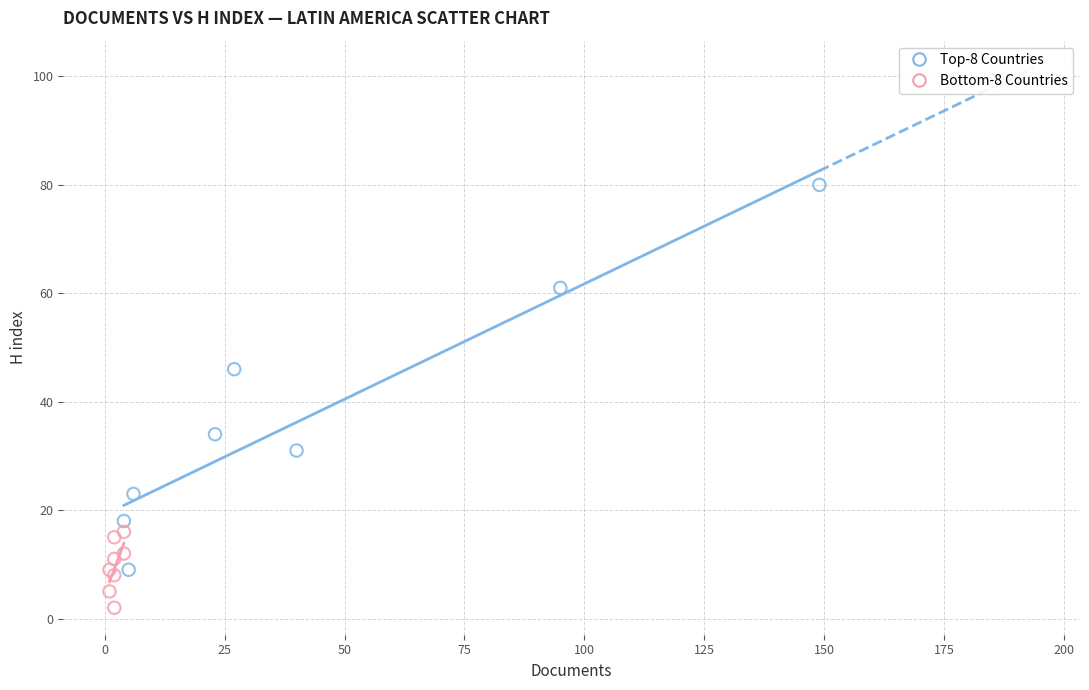

Which series has the largest Y range (max minus min)?

Top-8 Countries